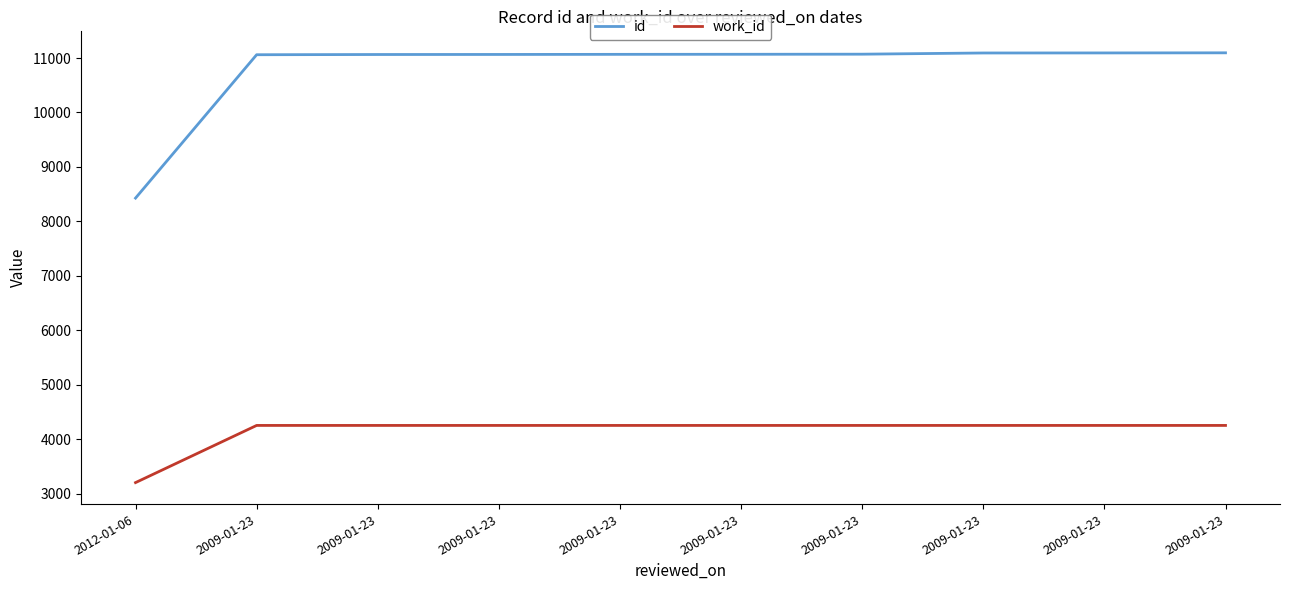

List the series in order of their peak value, highest first.

id, work_id